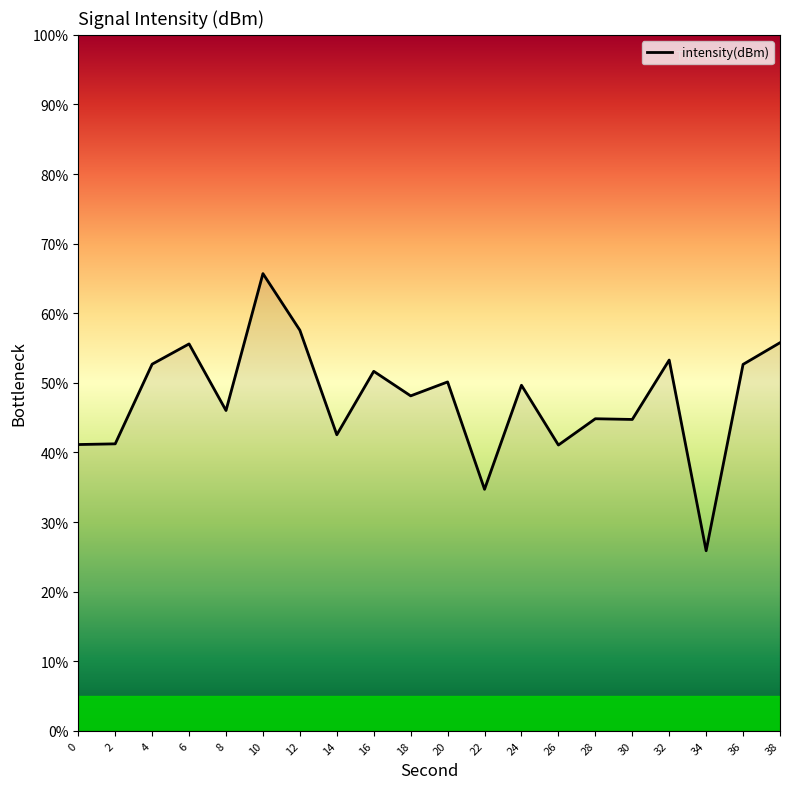

What is the sum of the values at 0 and 30?

85.9